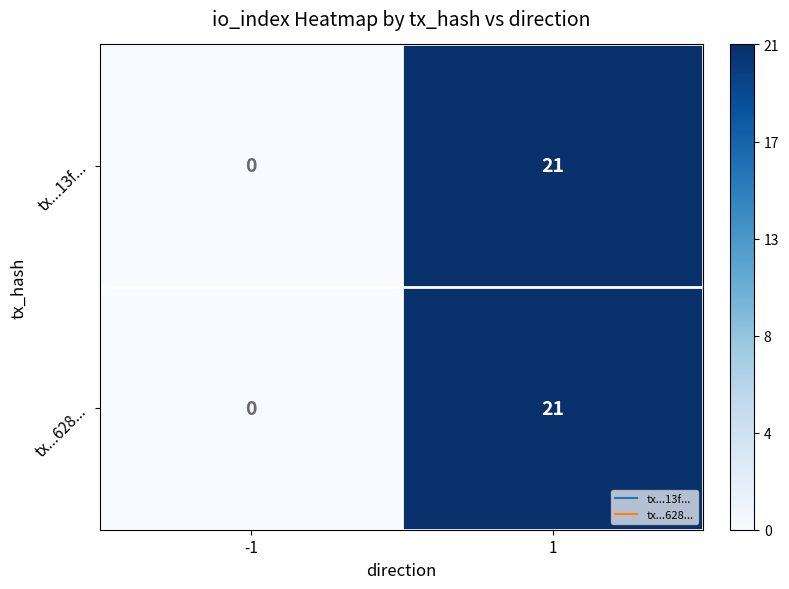

Rank the categories by tx...13f... value from highest to lowest.

1, -1